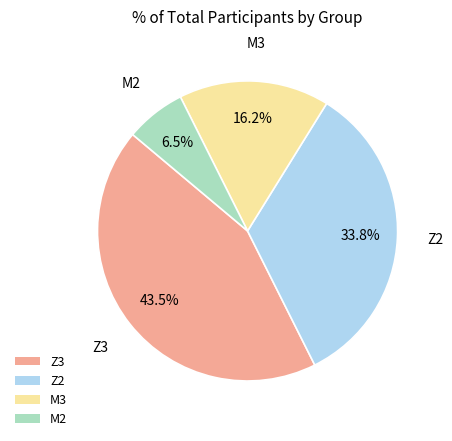

To the nearest percent, what is the average slice percentage?

25%